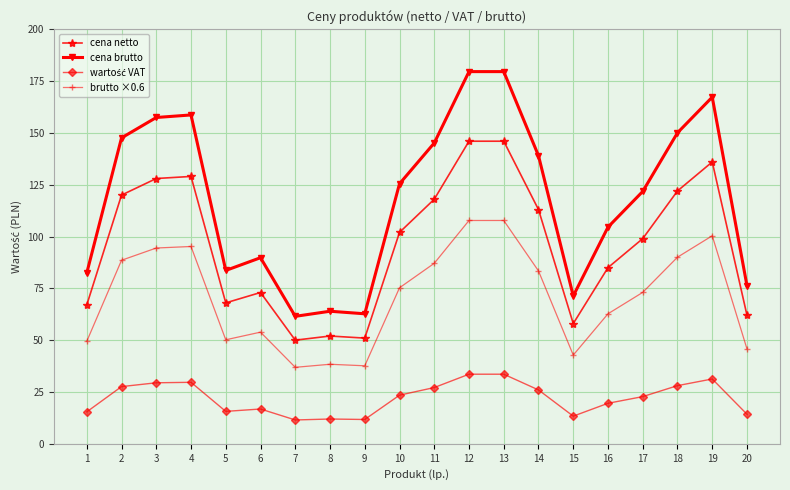

What is the total value across all series at 4?

412.5